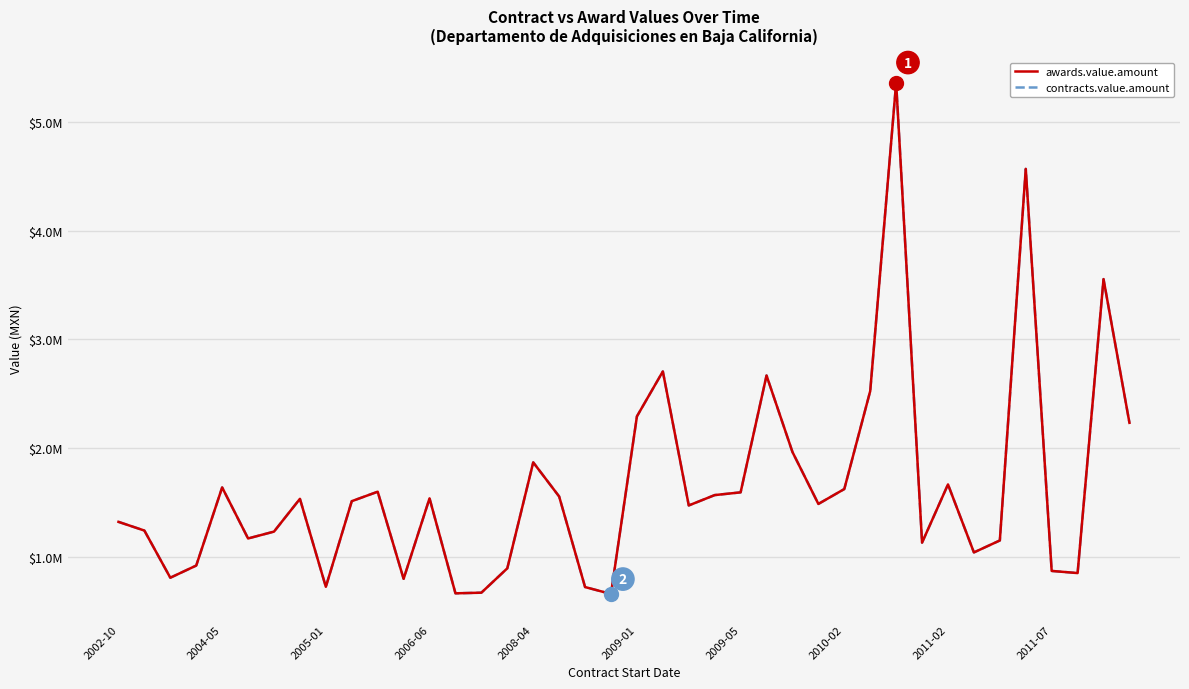

Is this an area chart (filled region under the line)?

No